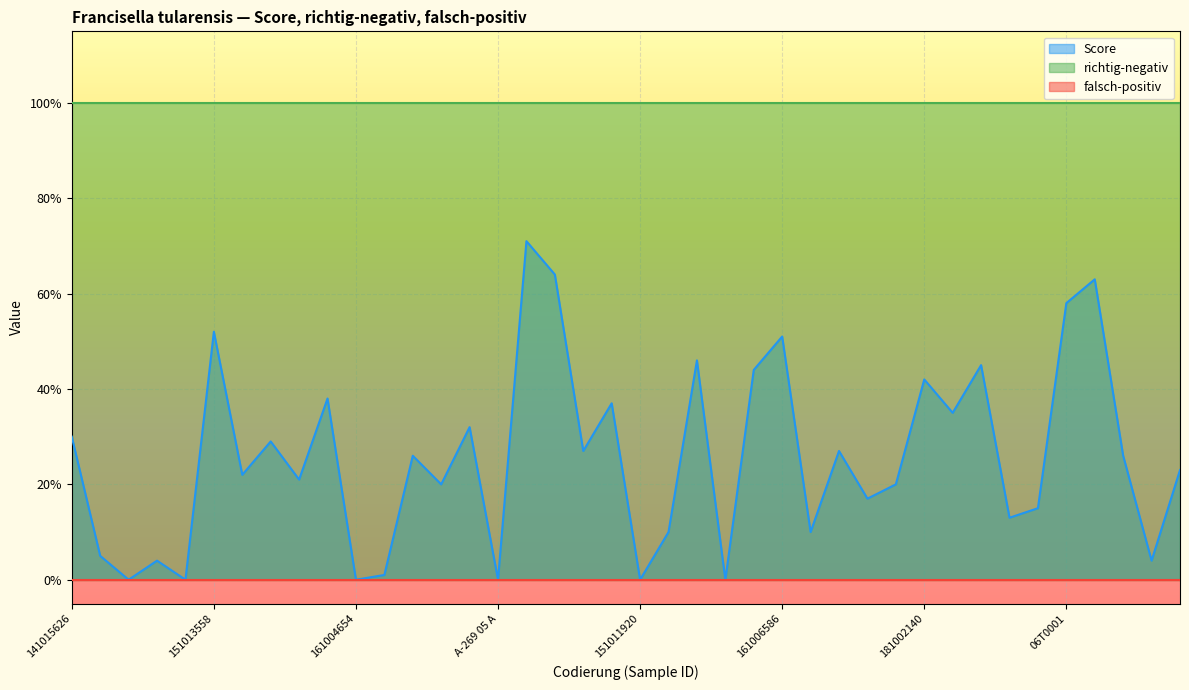

Count the number of data series in this chart.

3